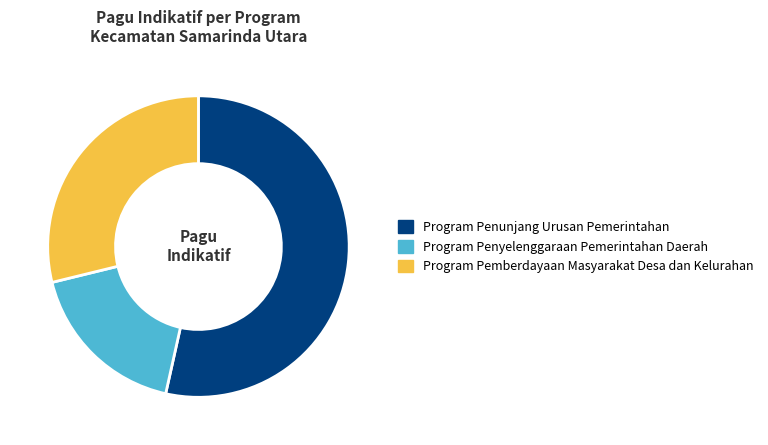

How many segments does this pie chart have?

3